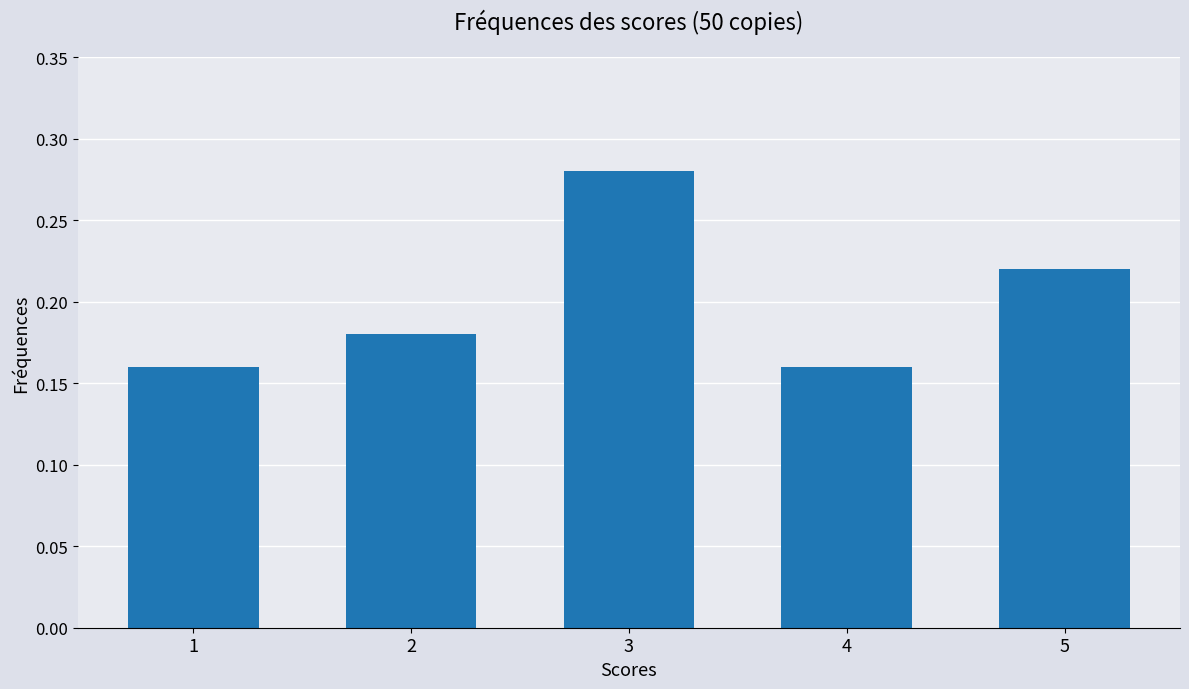

The chart shows a value of 0.1 at 3. True or false?

False